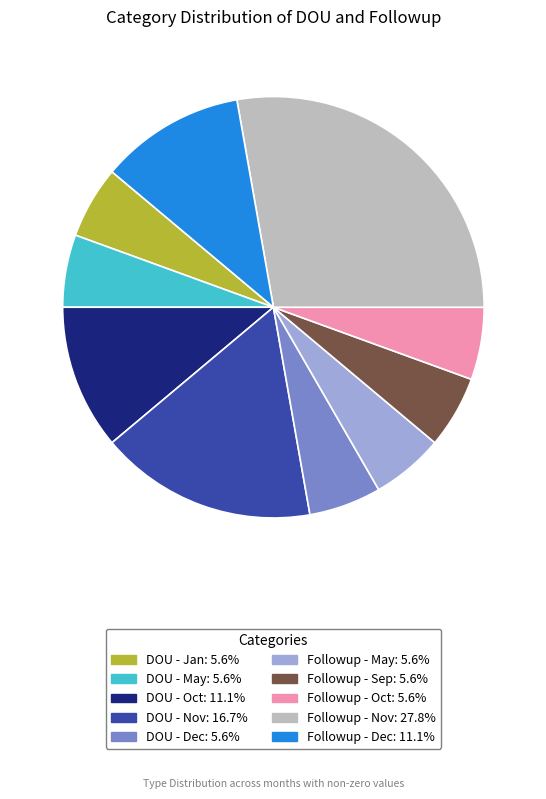

Is there a majority slice in this chart?

No